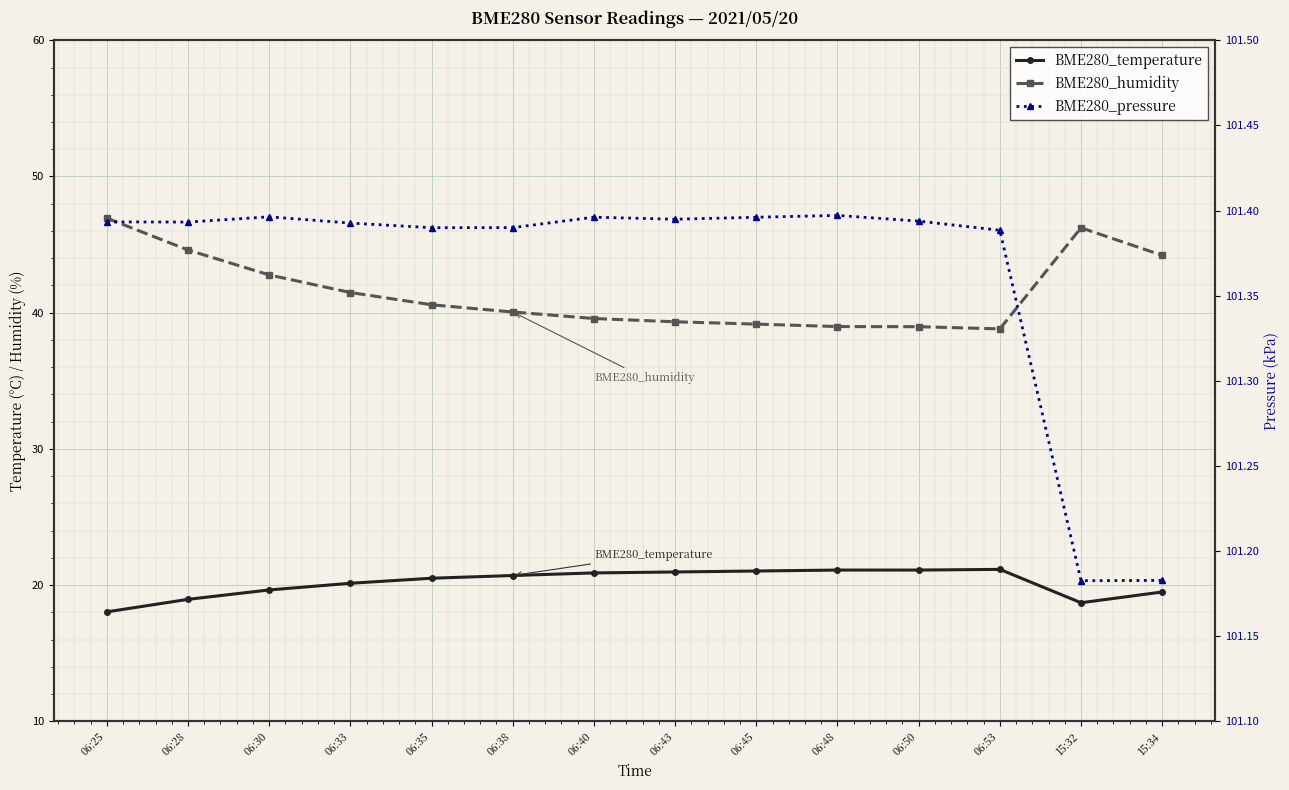

What is the total value across all series at 06:38?

162.1